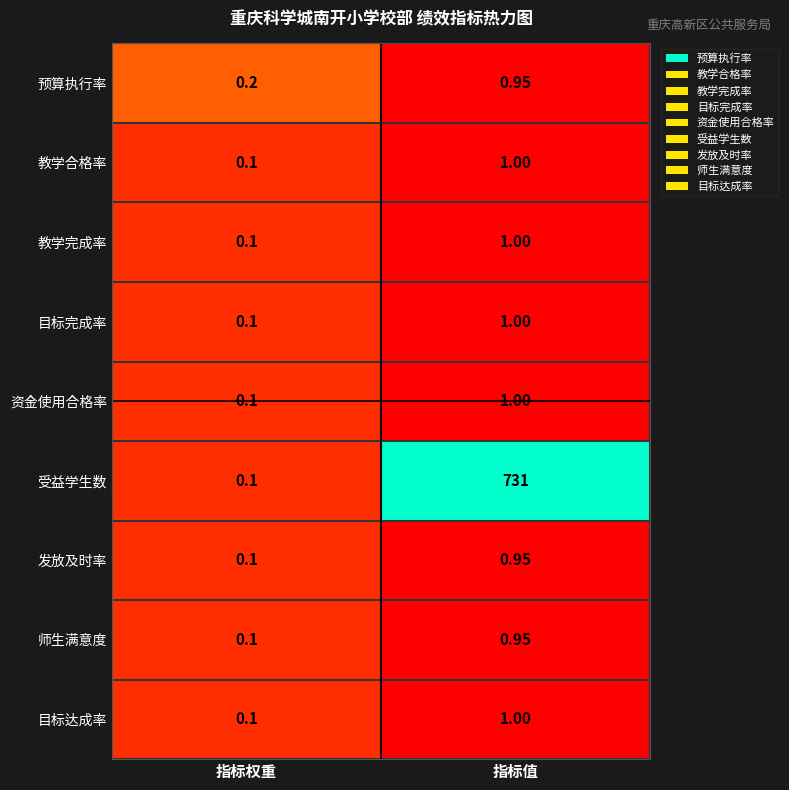

At which label does 目标完成率 reach its peak?

指标值